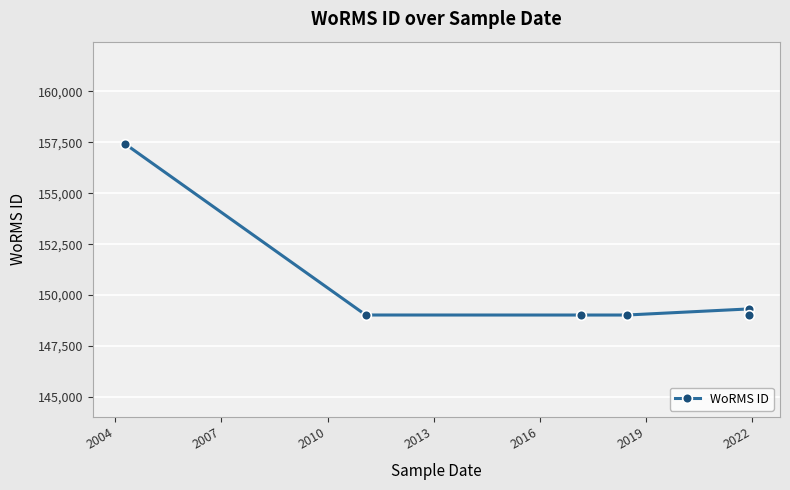

How many interior local peaks (higher than both neighbors) does the data have?

1